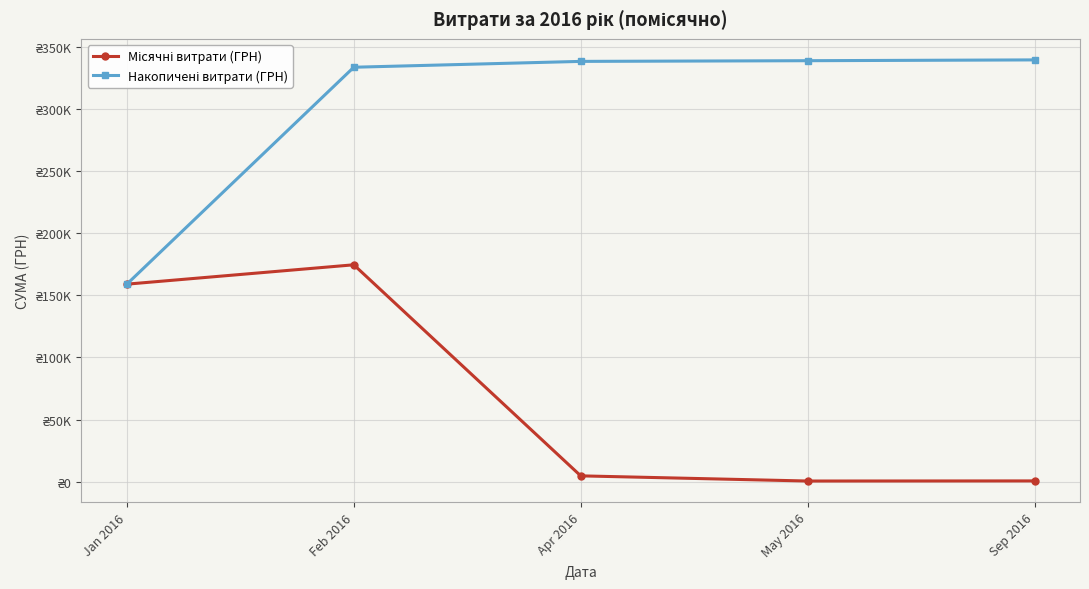

Rank the series at Sep 2016 from highest to lowest value.

Накопичені витрати (ГРН), Місячні витрати (ГРН)